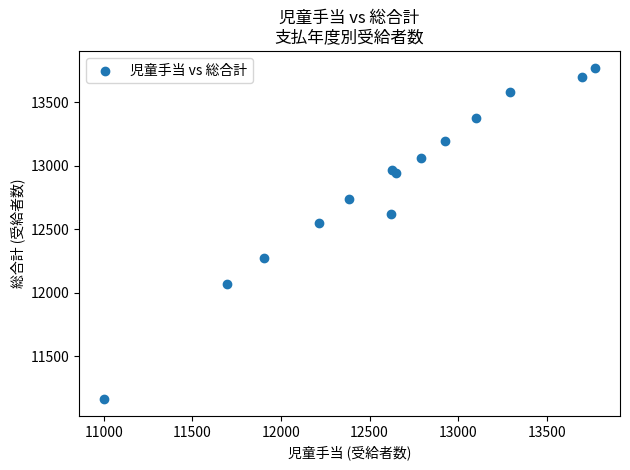

What Y value in the scatter plot is closest to 12469?

12549